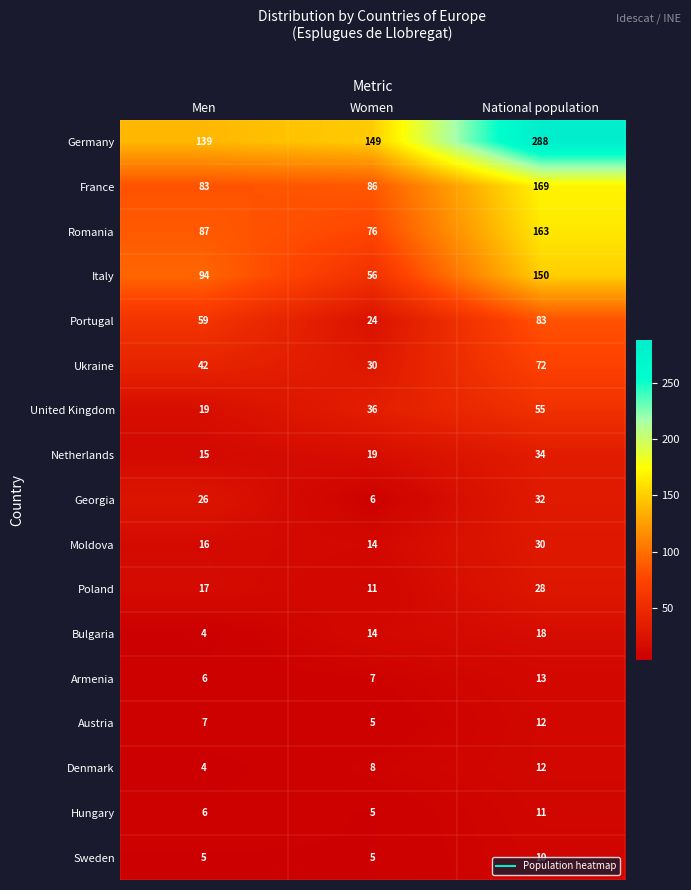

Which series has the largest range (max minus min)?

Germany